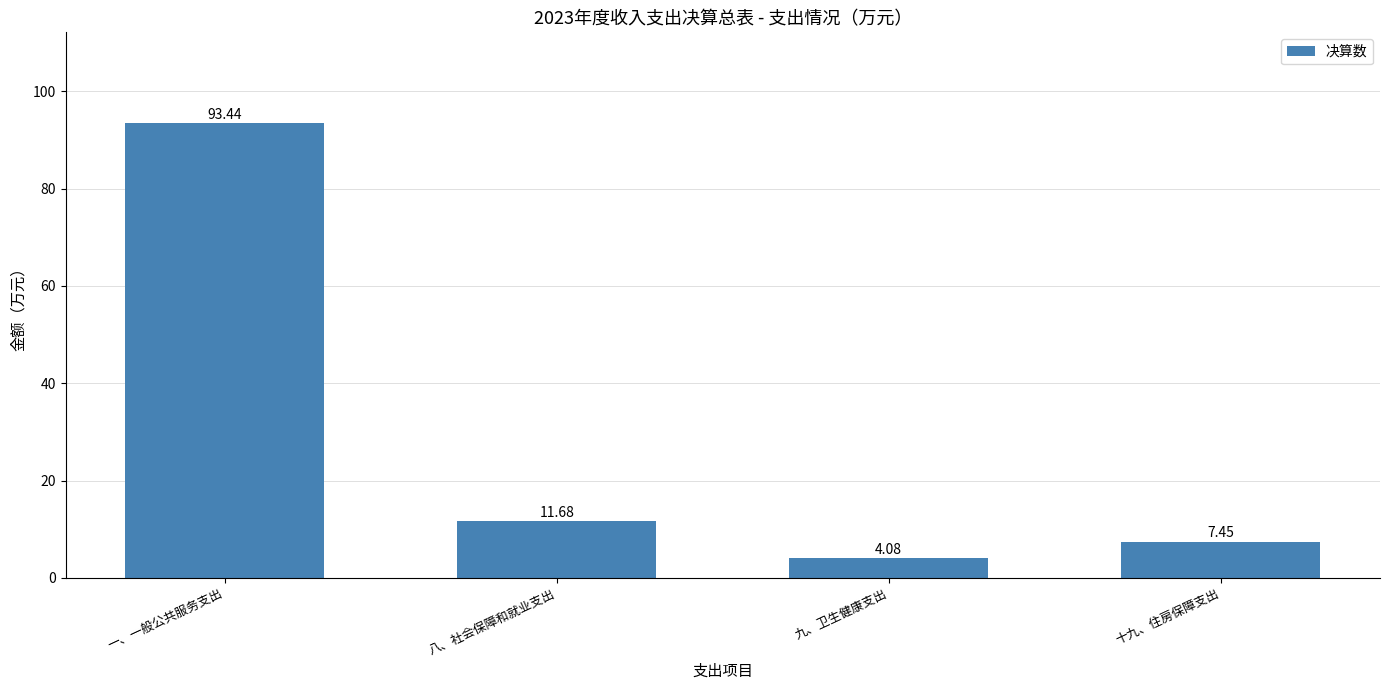

Which label corresponds to the smallest value in the chart?

九、卫生健康支出